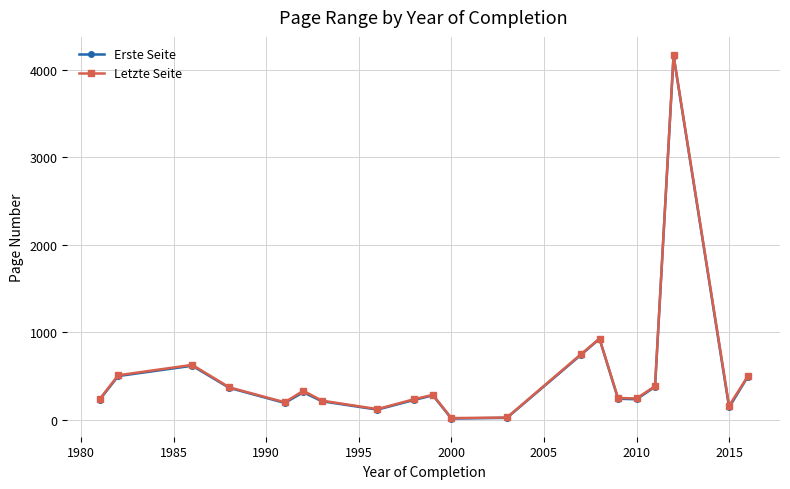

What is the maximum value for Erste Seite?

4163.0